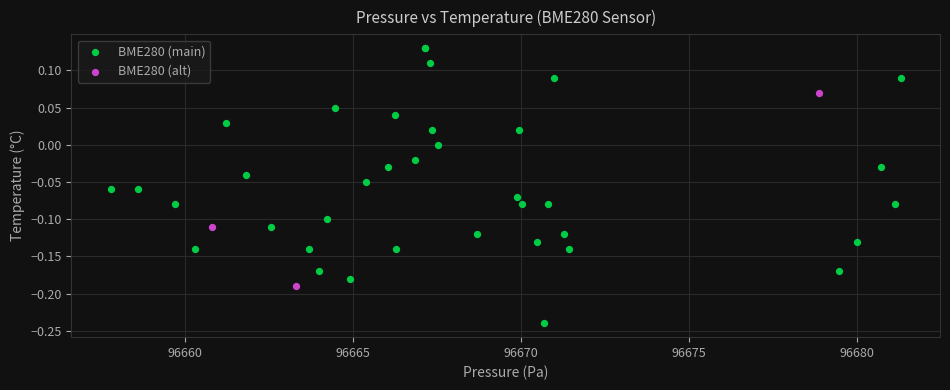

Which series reaches the minimum Y coordinate?

BME280 (main)